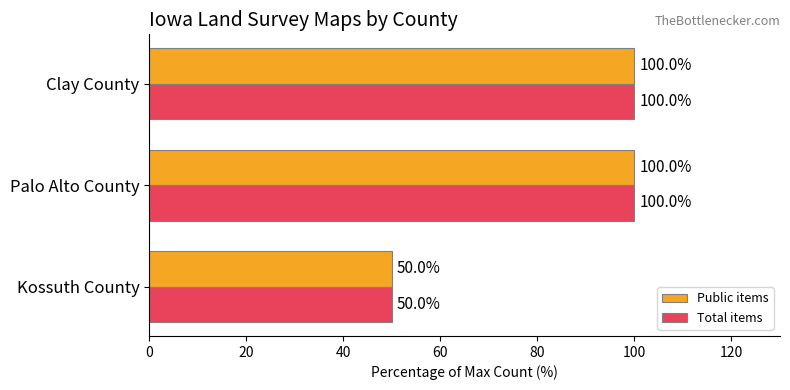

What is the highest value of the Public items series?

100